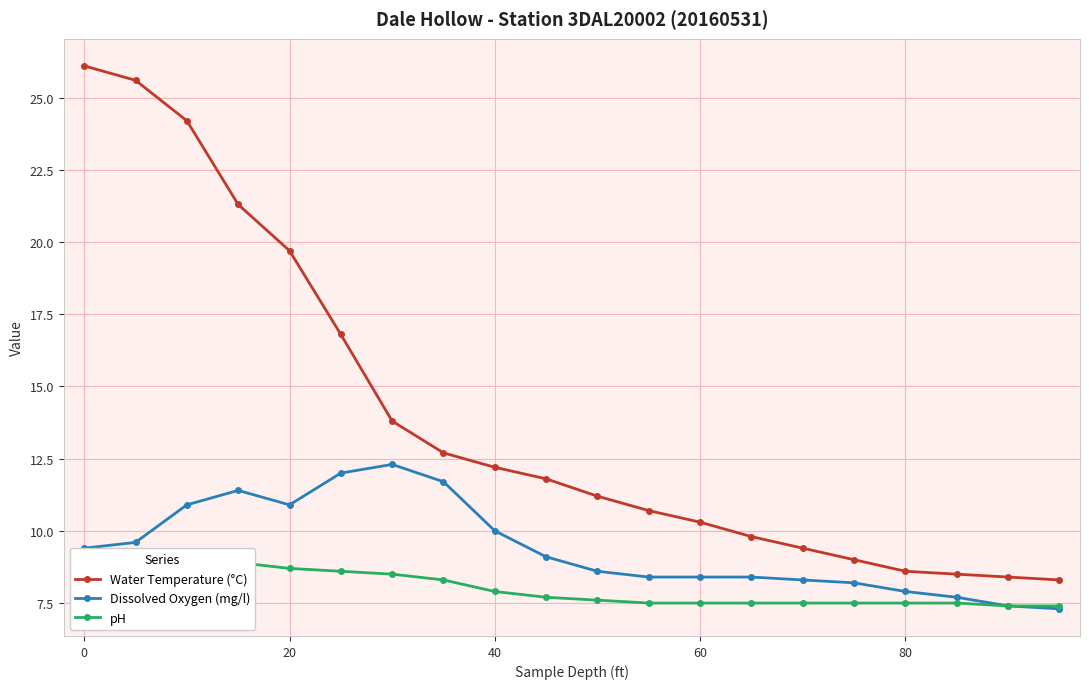

True or false: Dissolved Oxygen (mg/l) and Water Temperature (°C) intersect in this chart.

False